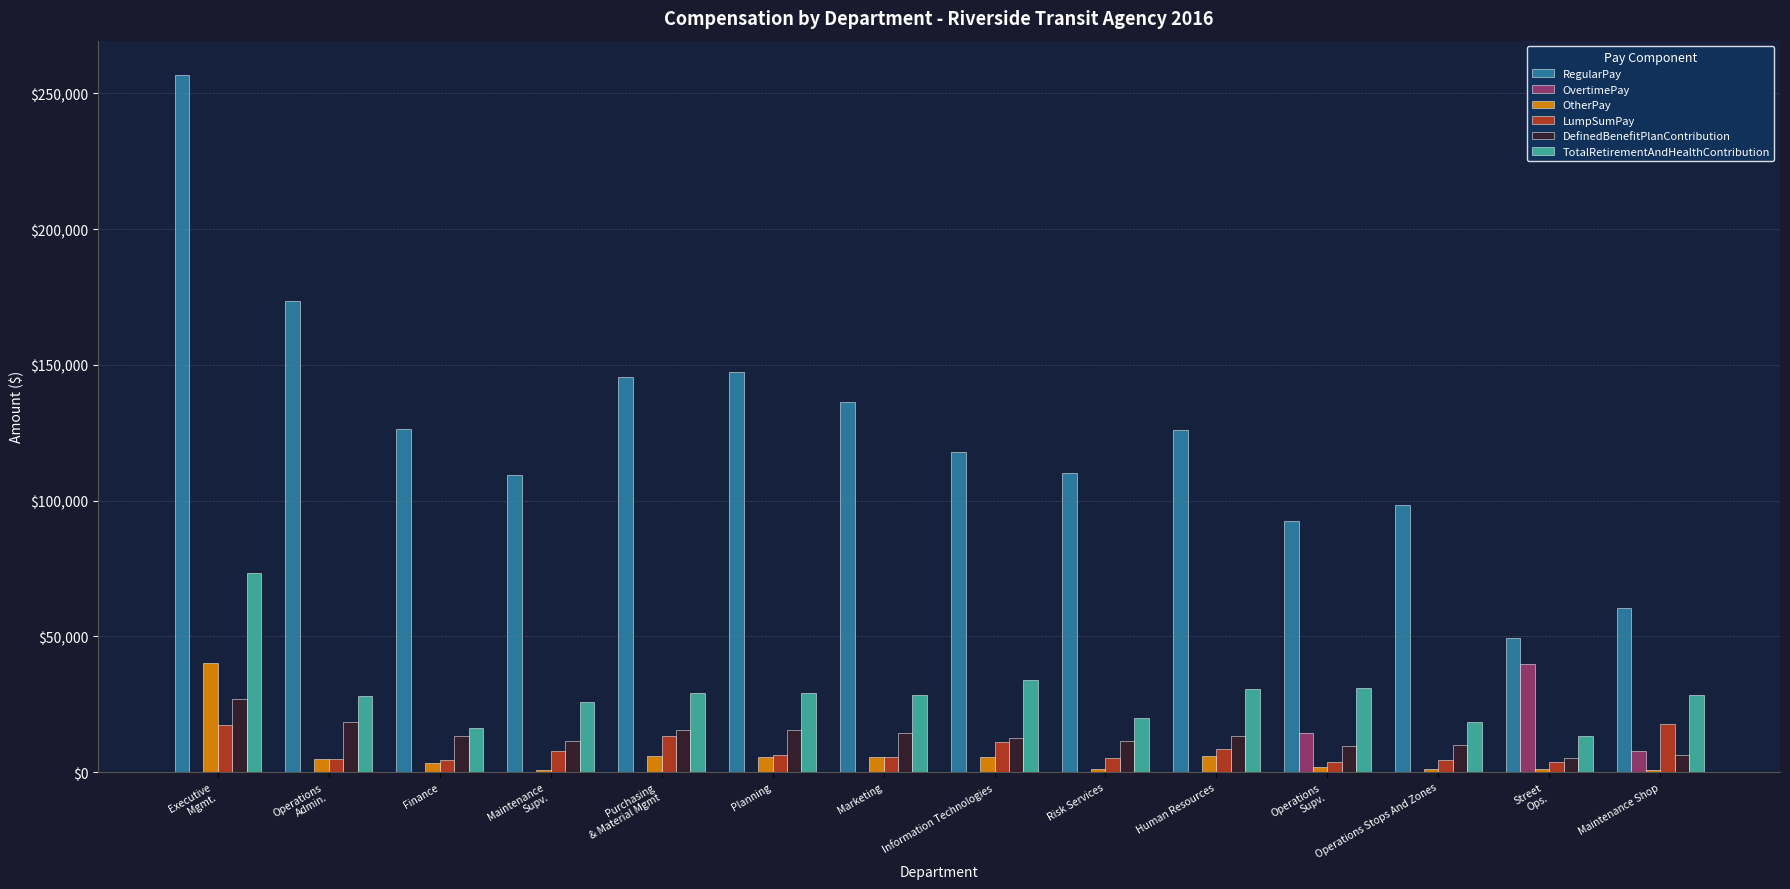

What is the sum of all RegularPay values?

1750410